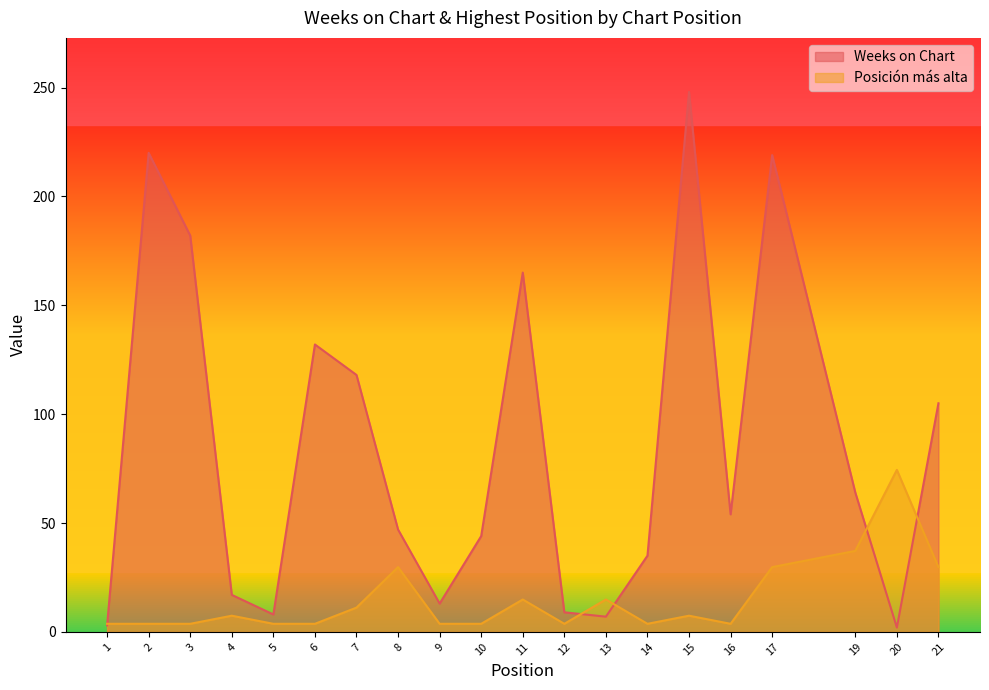

What value does the Posicion mas alta series have at 2?

3.7